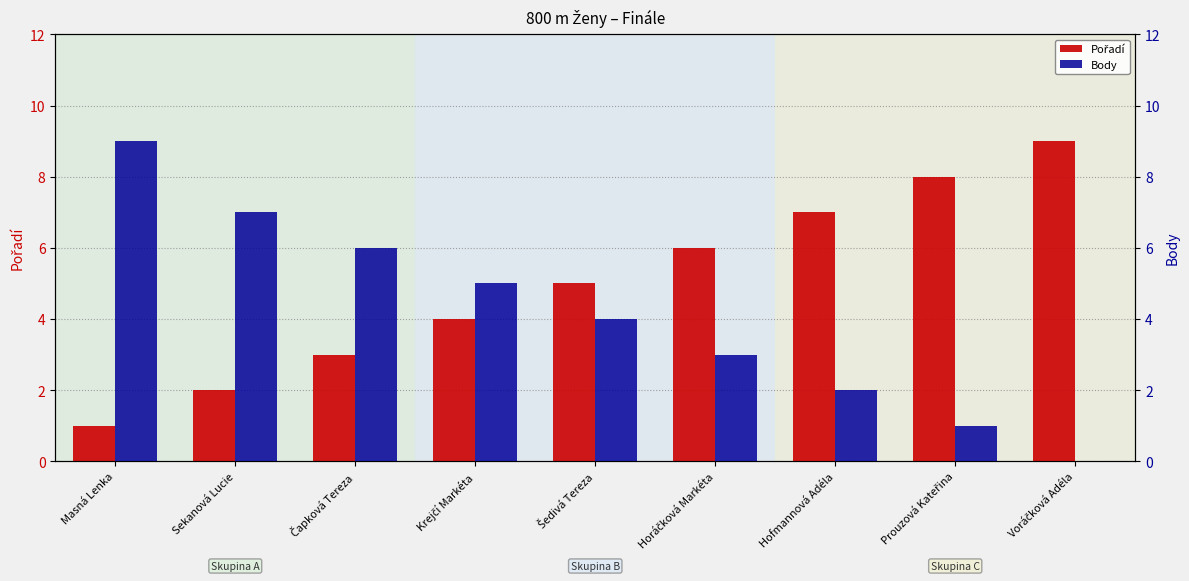

Is it true that Body equals 4 at Horáčková Markéta?

False